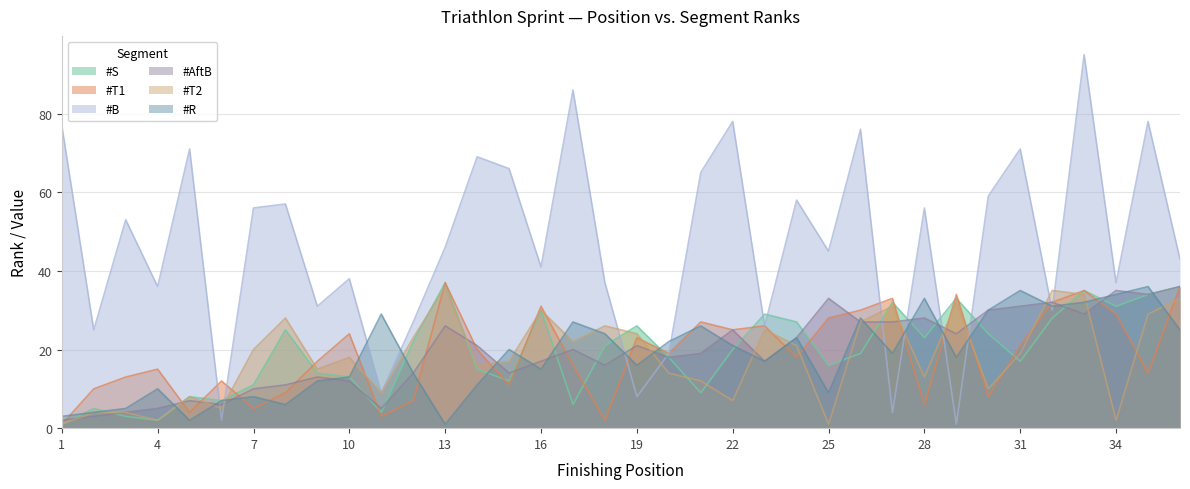

What is the minimum value for #R?

1